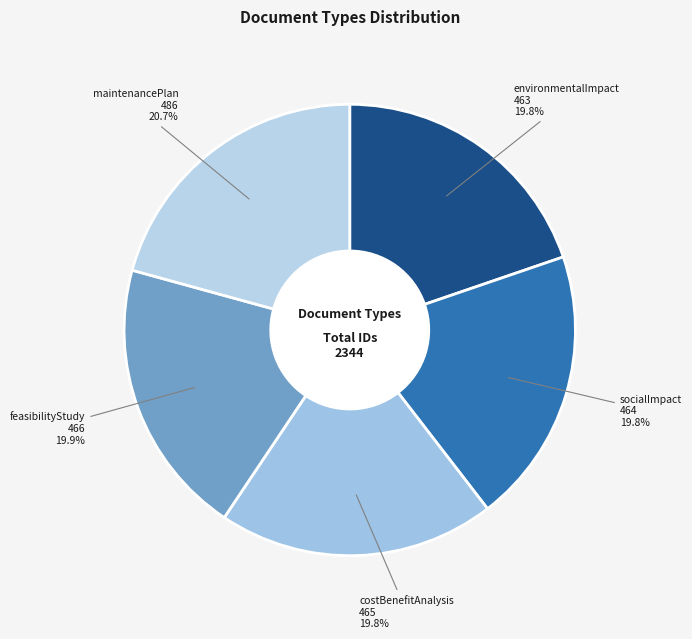

To the nearest percent, what is the difference between the largest and smallest slice percentages?

1%